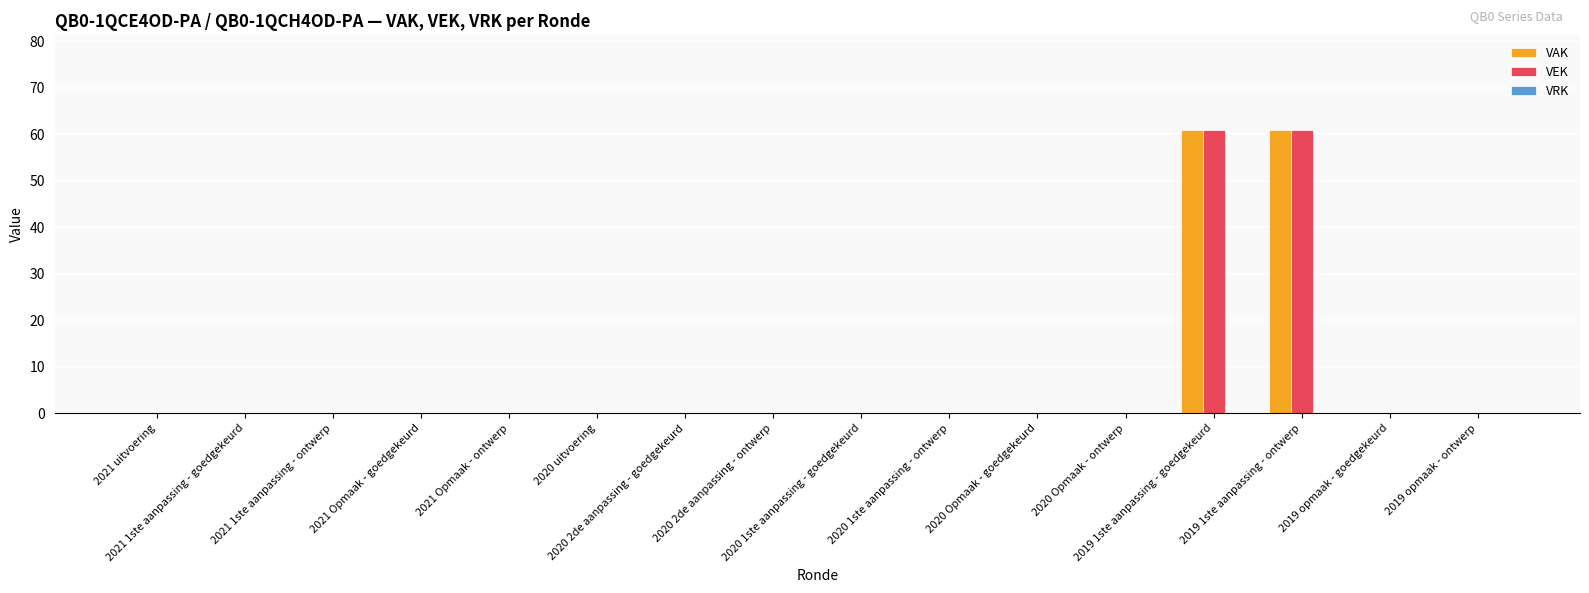

What is the greatest value displayed?

61